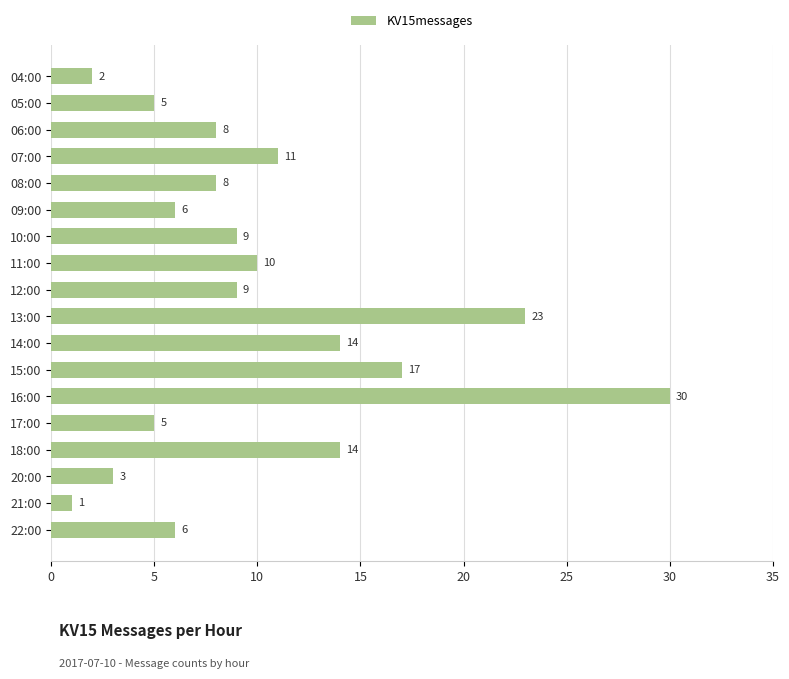

What is the change in value from 05:00 to 16:00?

+25